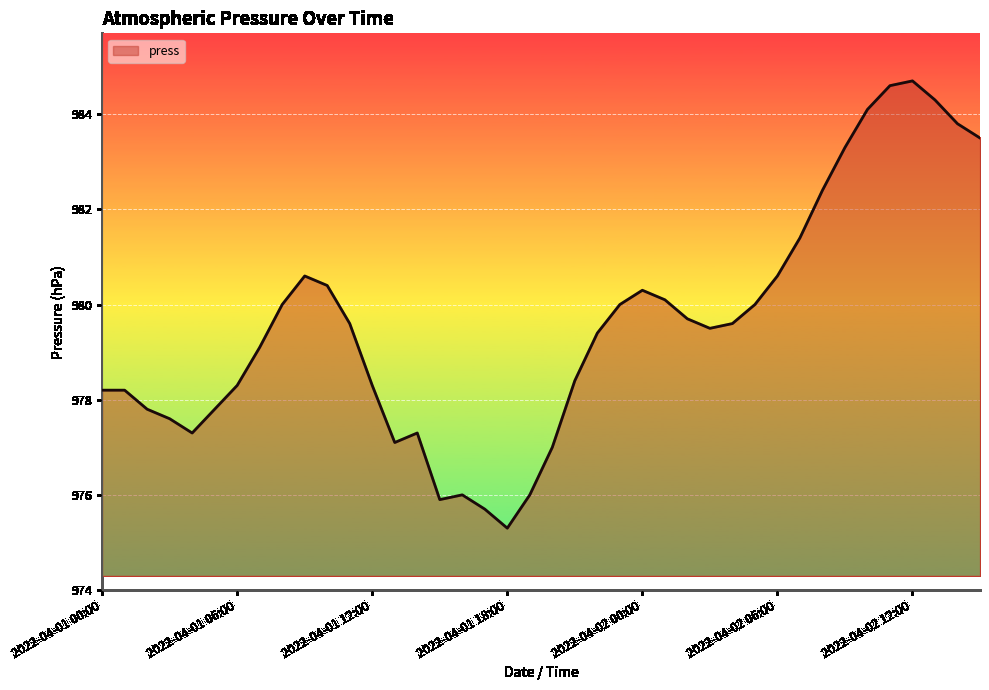

What is the smallest value displayed?

975.3